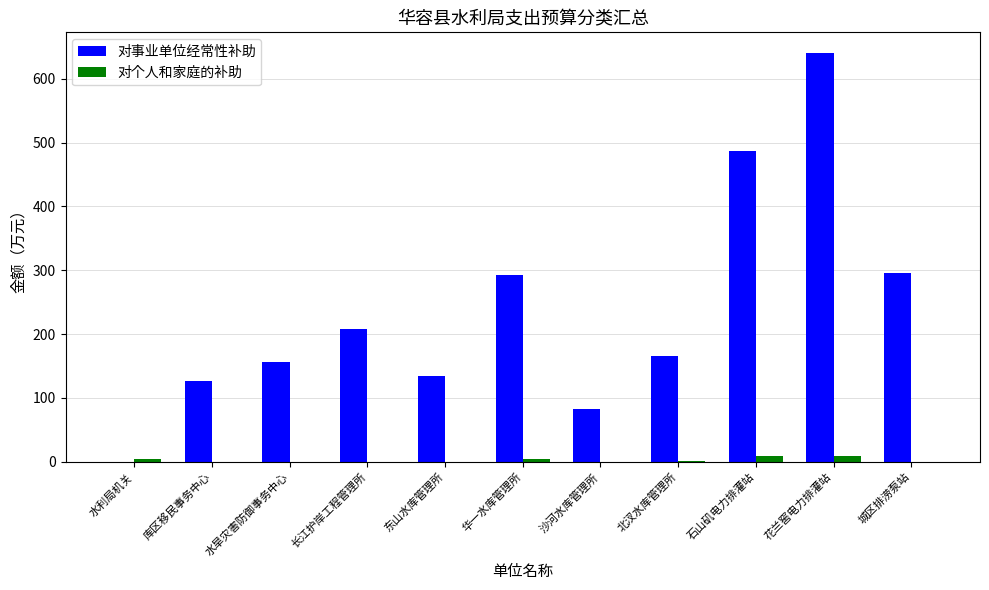

At which label does 对事业单位经常性补助 reach its peak?

花兰窖电力排灌站